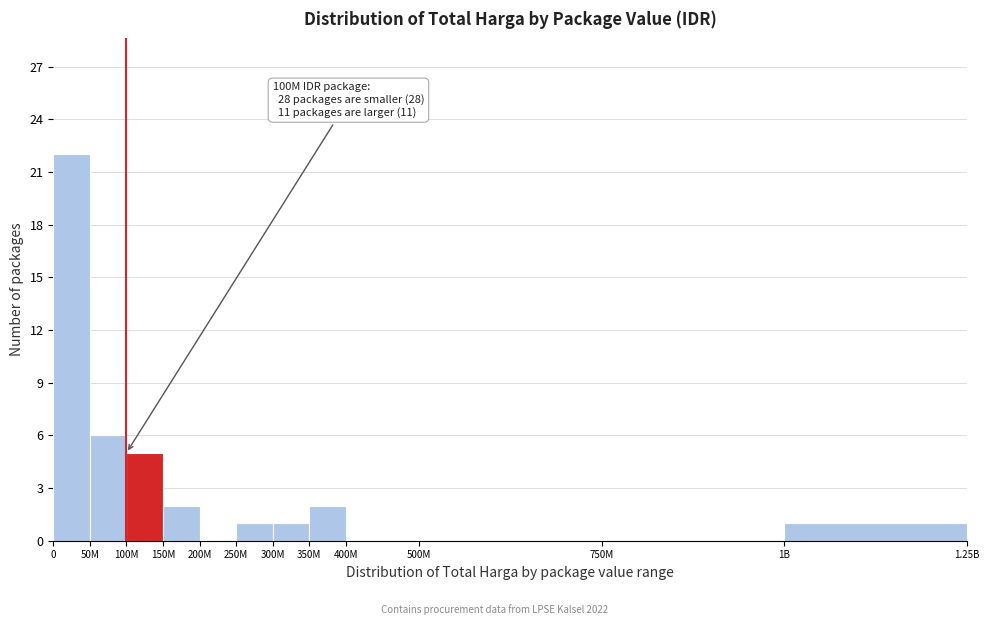

Reading right to left, transcribe all the data shown in this chart.

1B=1	750M=0	500M=0	400M=0	350M=2	300M=1	250M=1	200M=0	150M=2	100M=5	50M=6	0=22